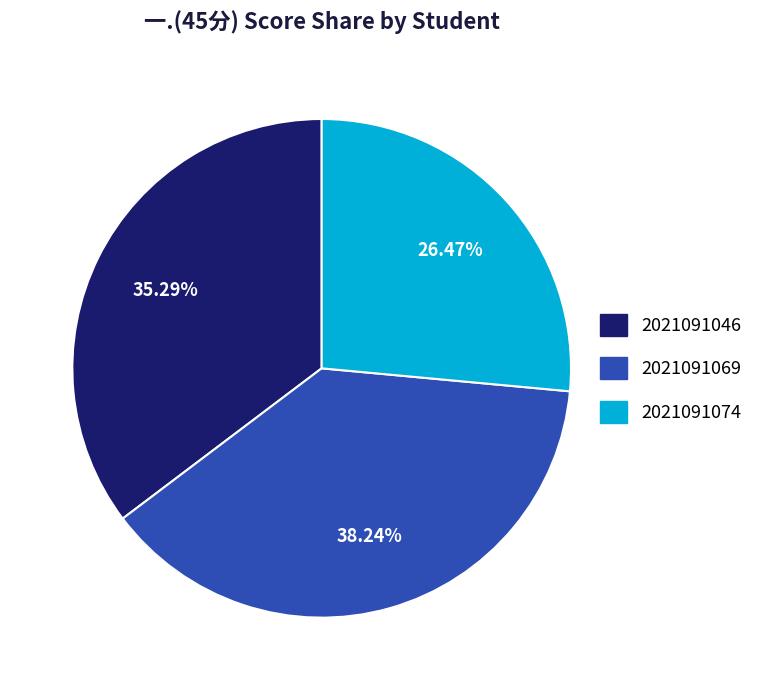

Is it true that 2021091069 is 47% of the pie?

False